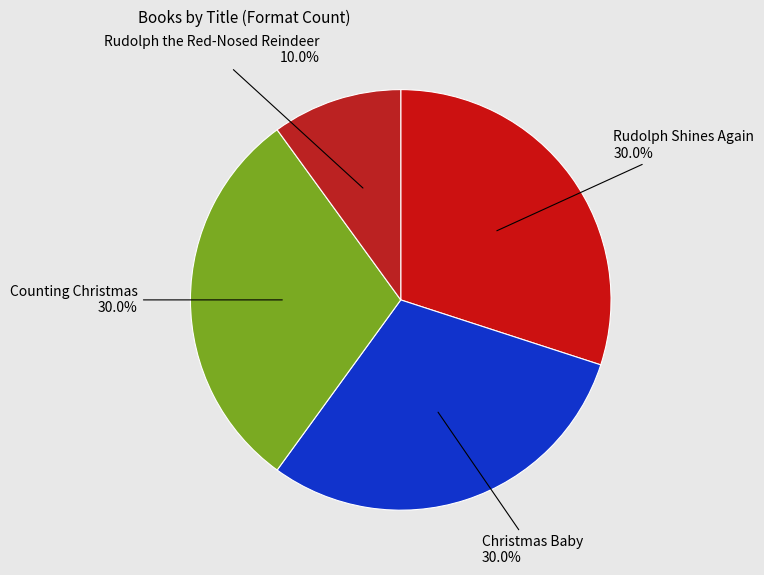

Does any single category account for the majority?

No